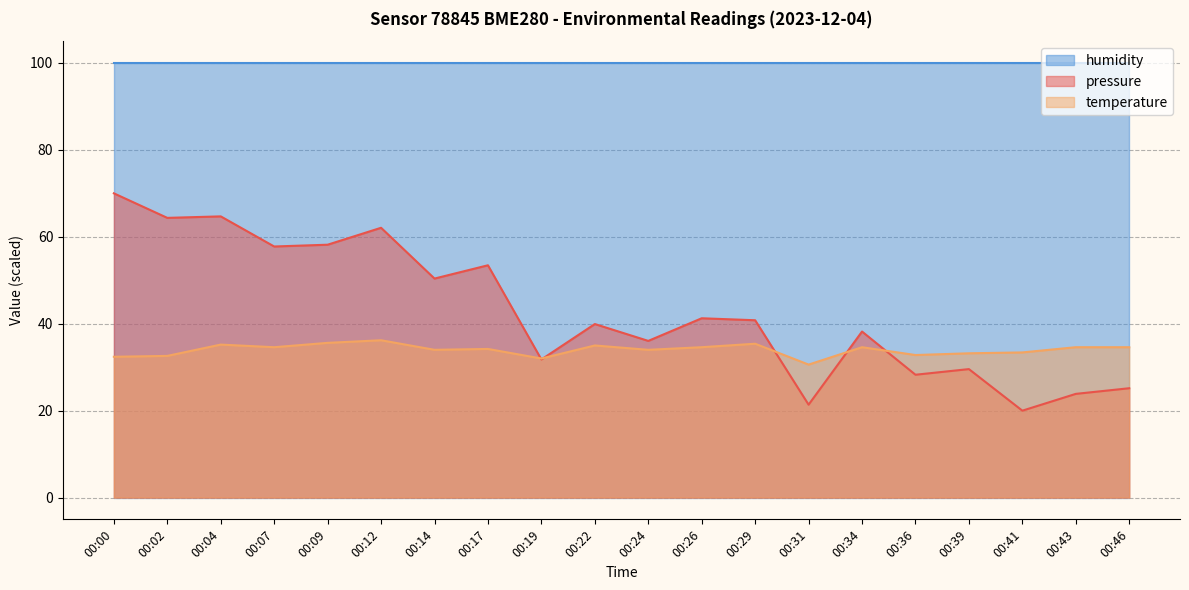

Rank the series by their maximum value, from lowest to highest.

temperature, pressure, humidity